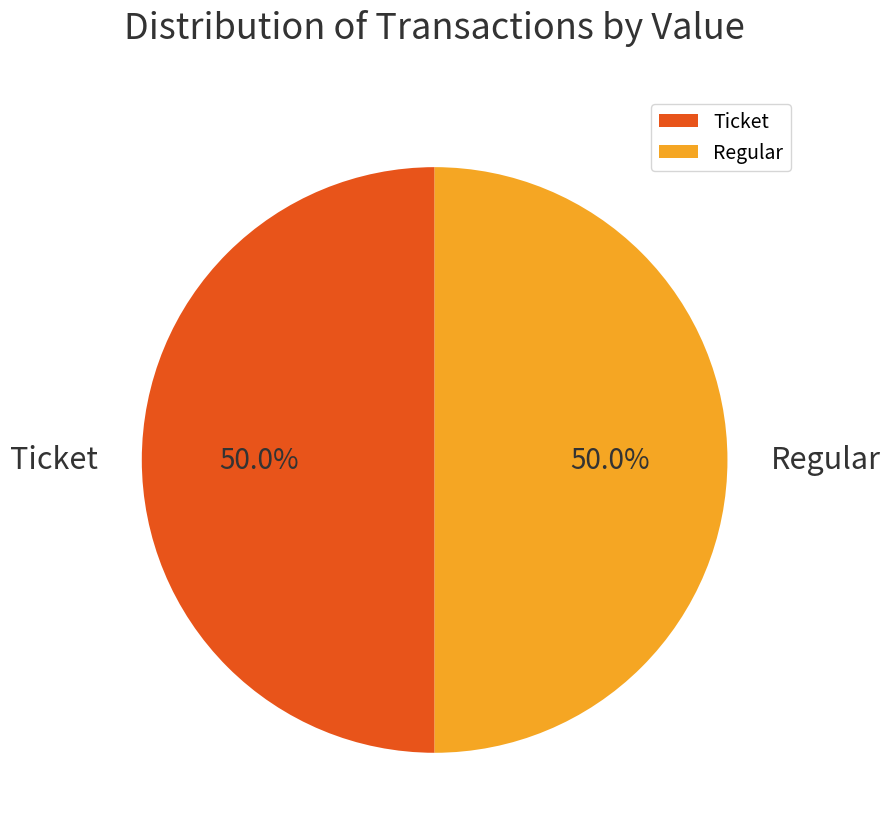

Approximately how many times larger is the value at Regular compared to Ticket?

1.0